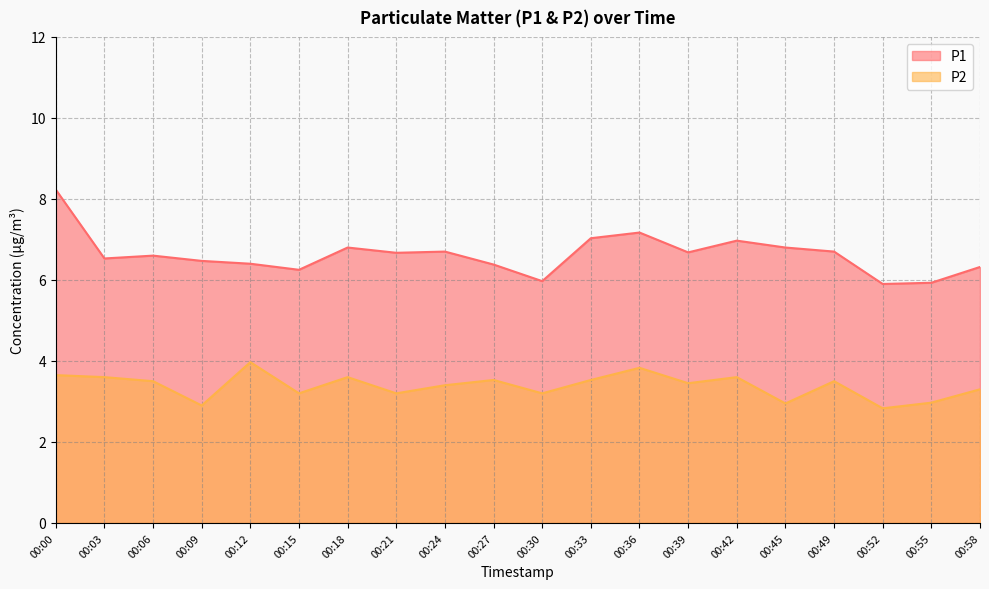

How many data points does each series have?

20